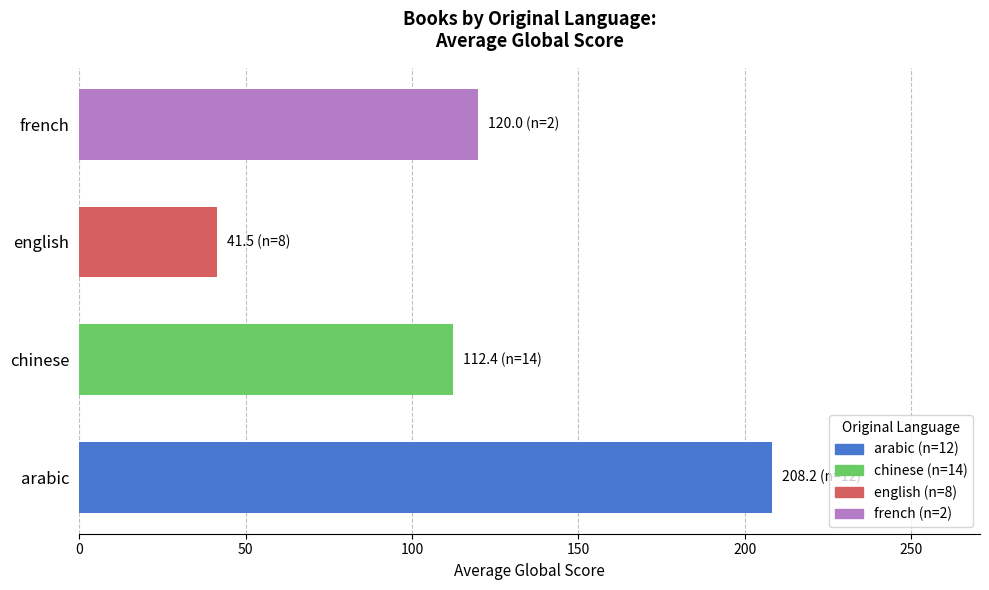

Between chinese and english, which is larger?

chinese